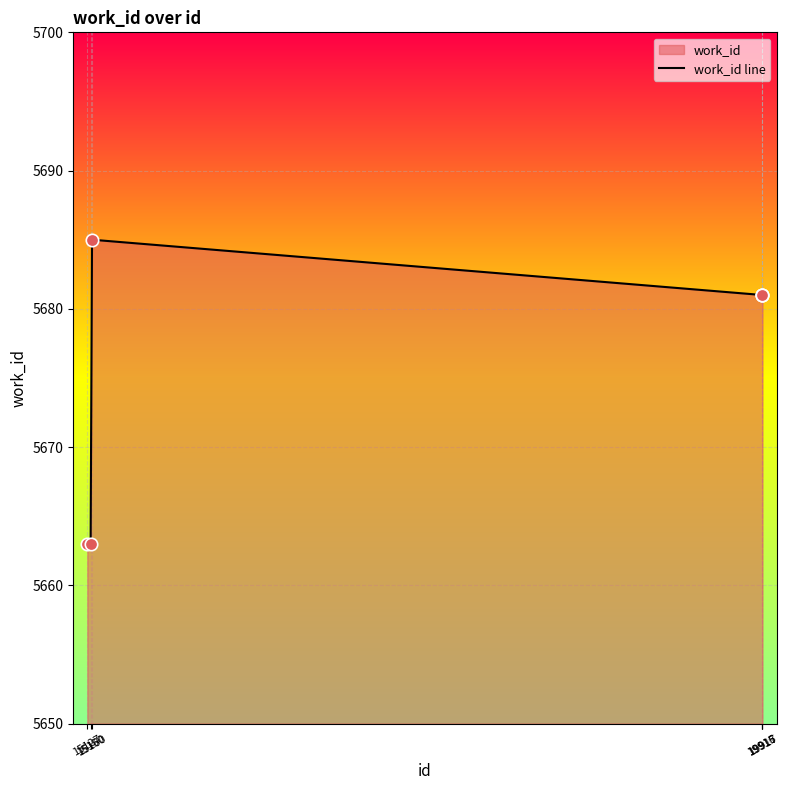

Approximately how many times larger is the value at 15150 compared to 19916?

1.0